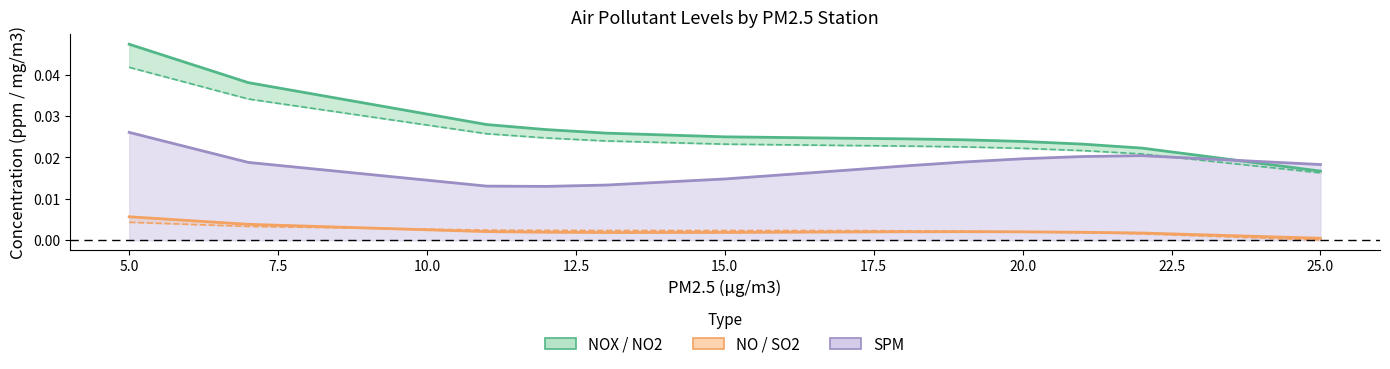

True or false: NO2(ppm) has more than 0 interior local peaks.

False